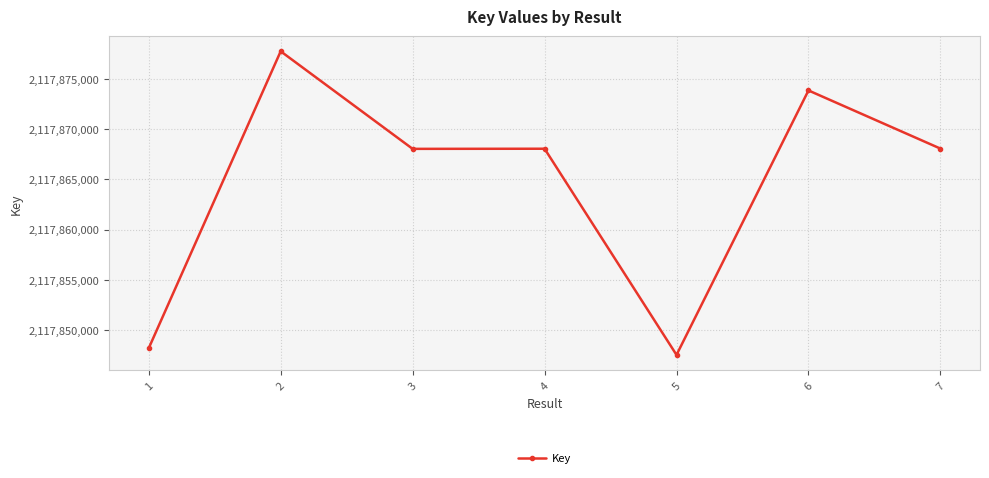

What is the value of the 5th point from the left?

2117847520